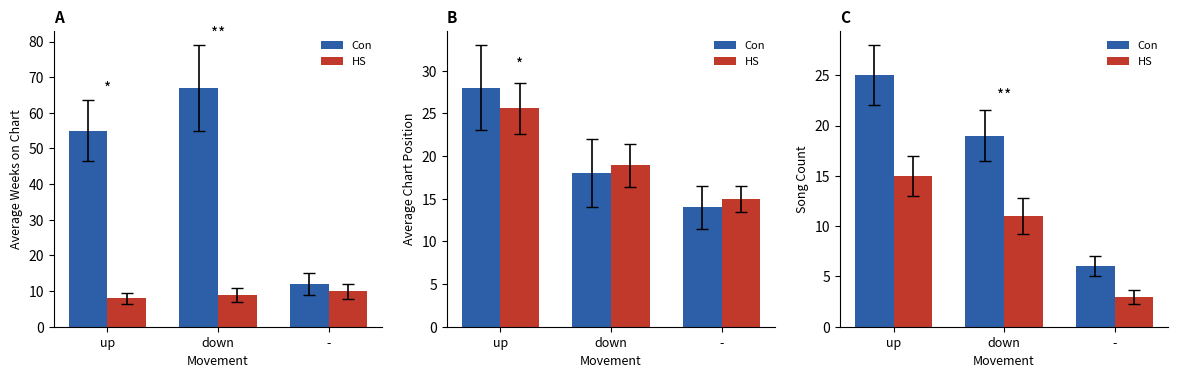

What value does the Con series have at -?

6